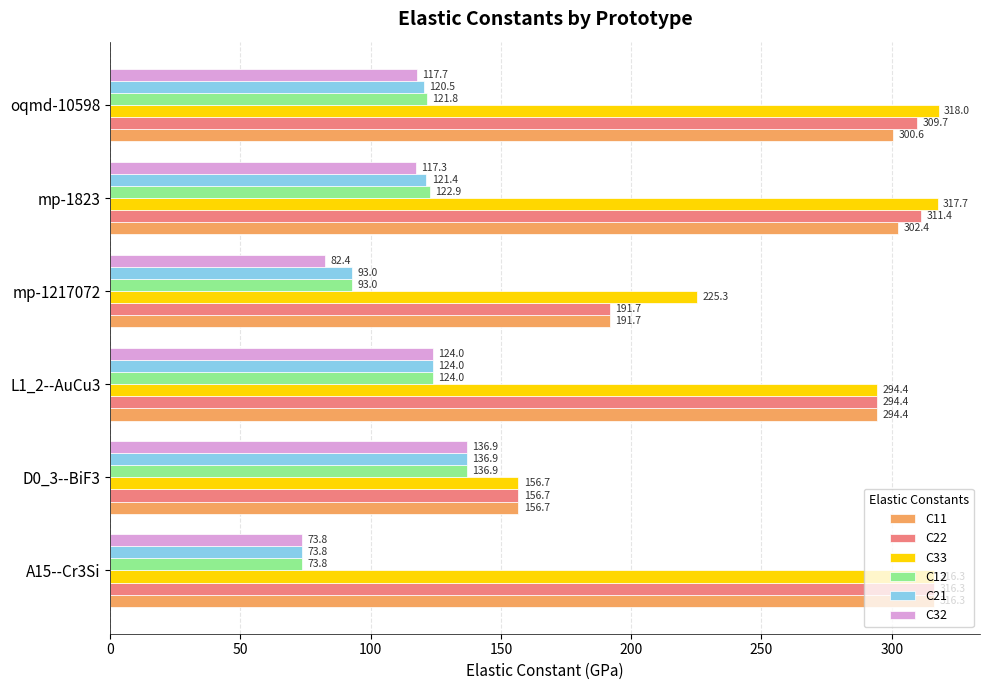

At how many categories does at least one series exceed 121?

6